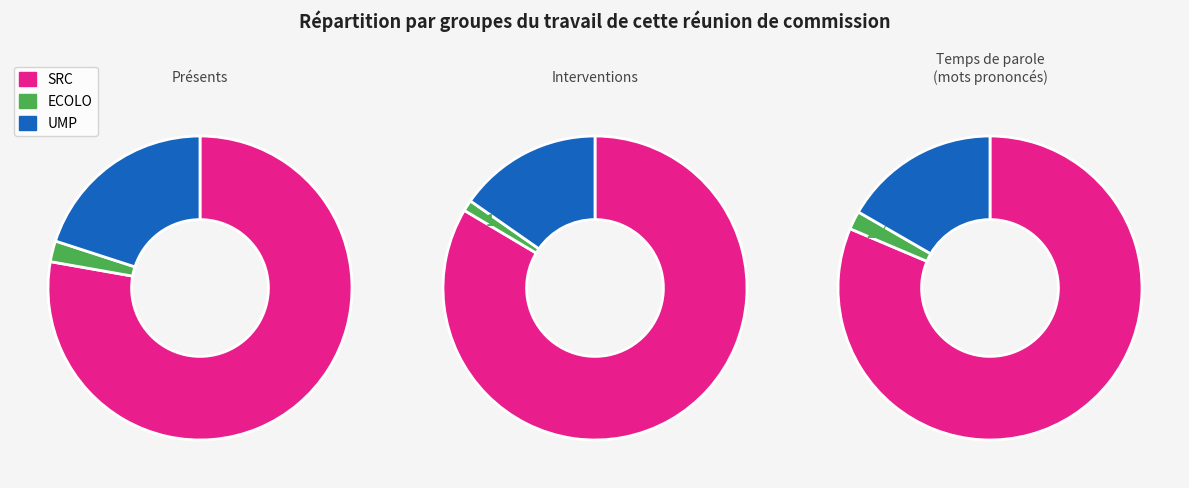

Does 28 account for over 50% of the chart?

No